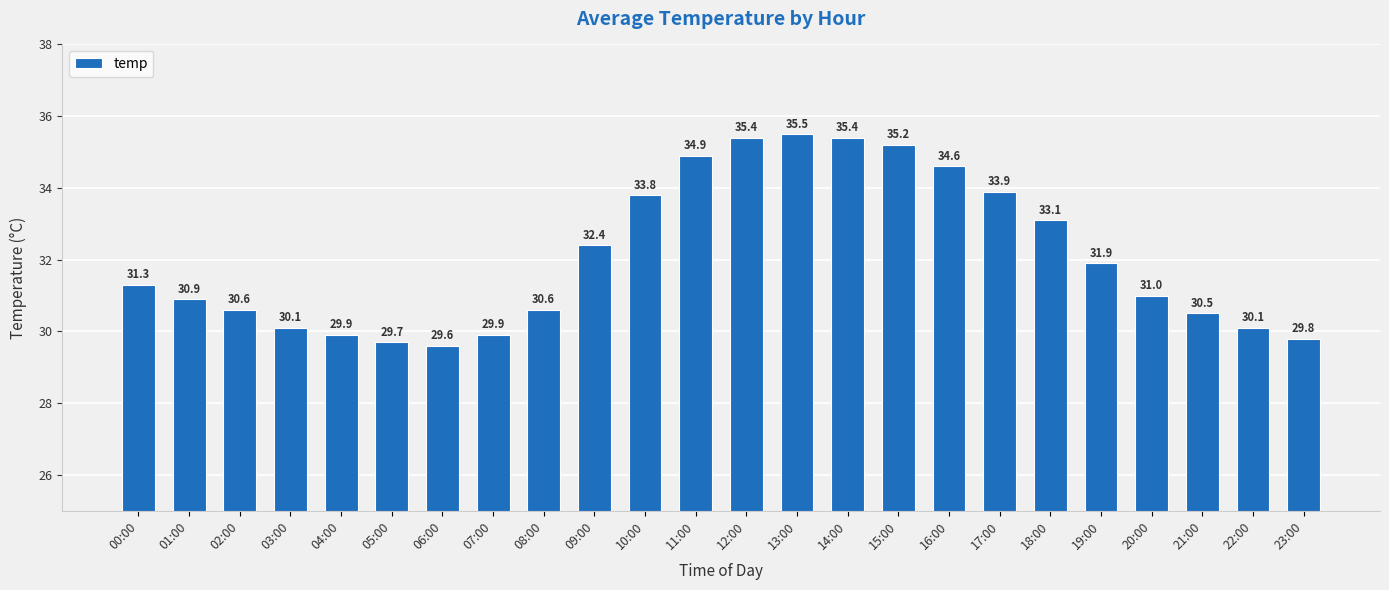

What is the difference between the values at 19:00 and 14:00?

3.5